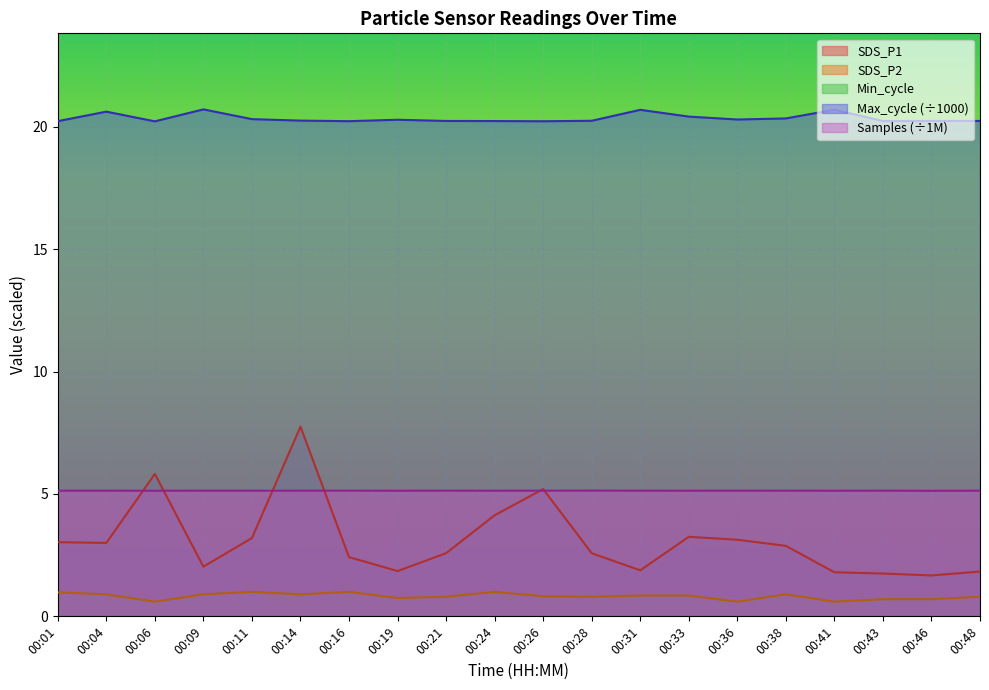

The Samples (÷1M) series shows 5.1 at 00:16. True or false?

True